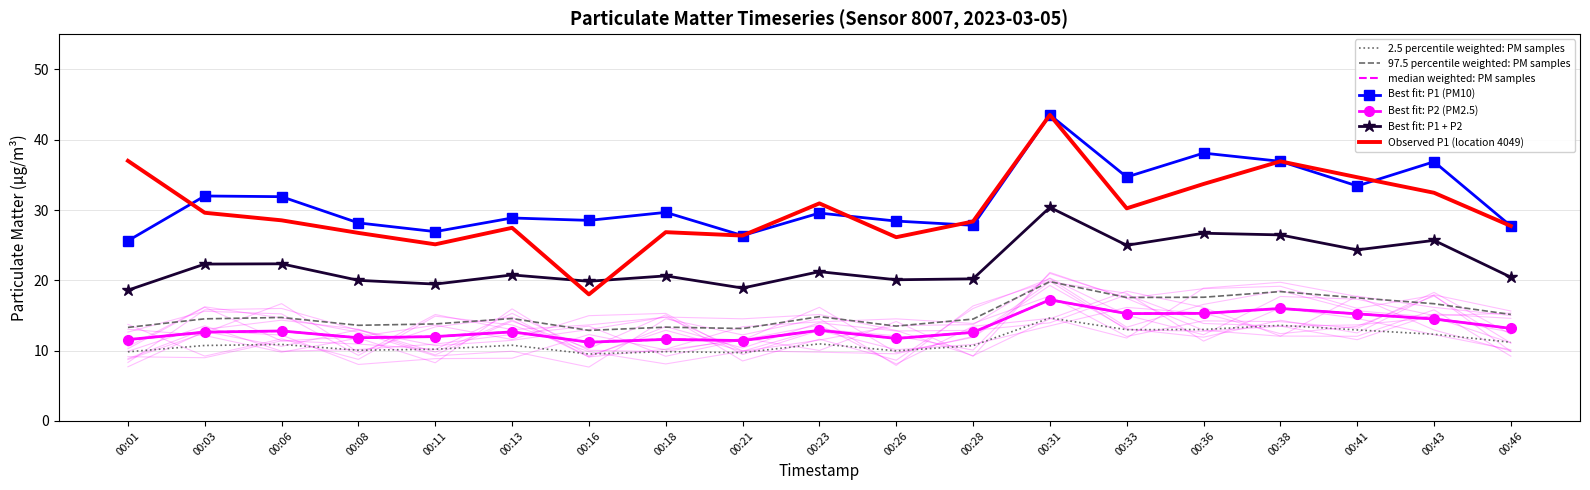

At which category is the sum across all series the highest?

00:31